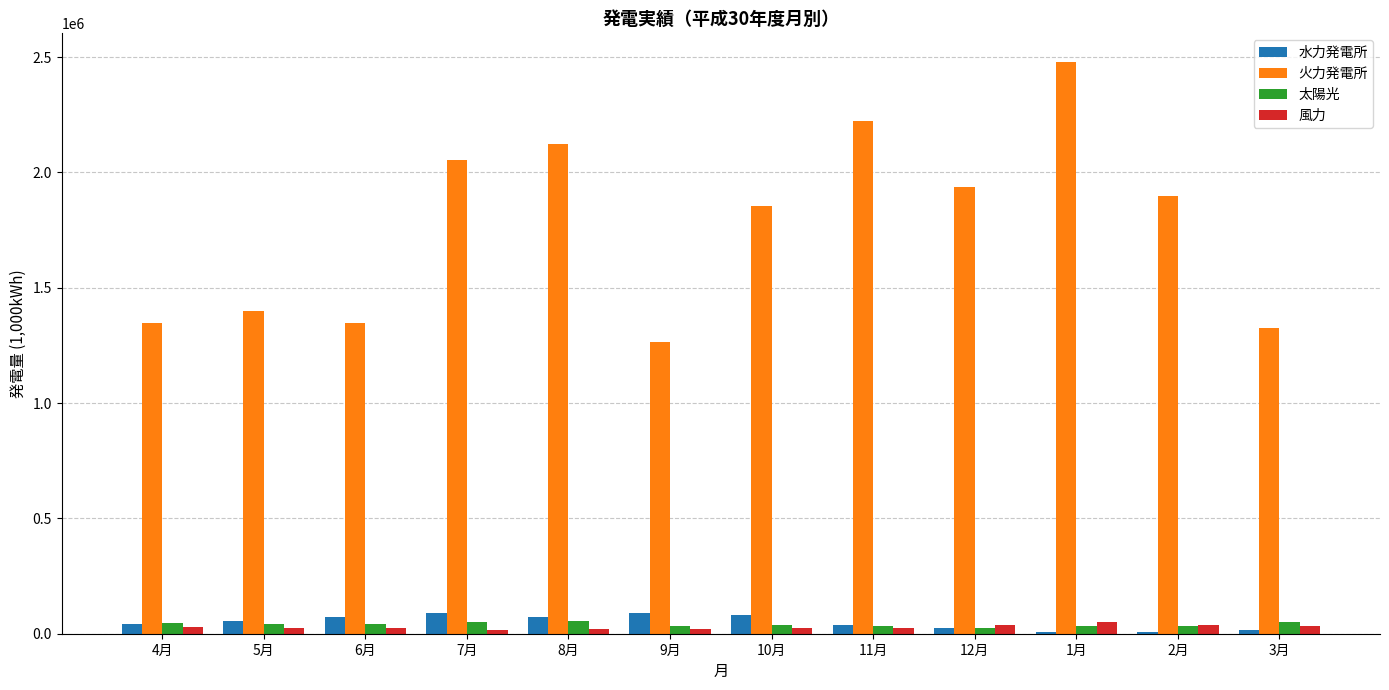

Does the chart contain stacked bars?

No